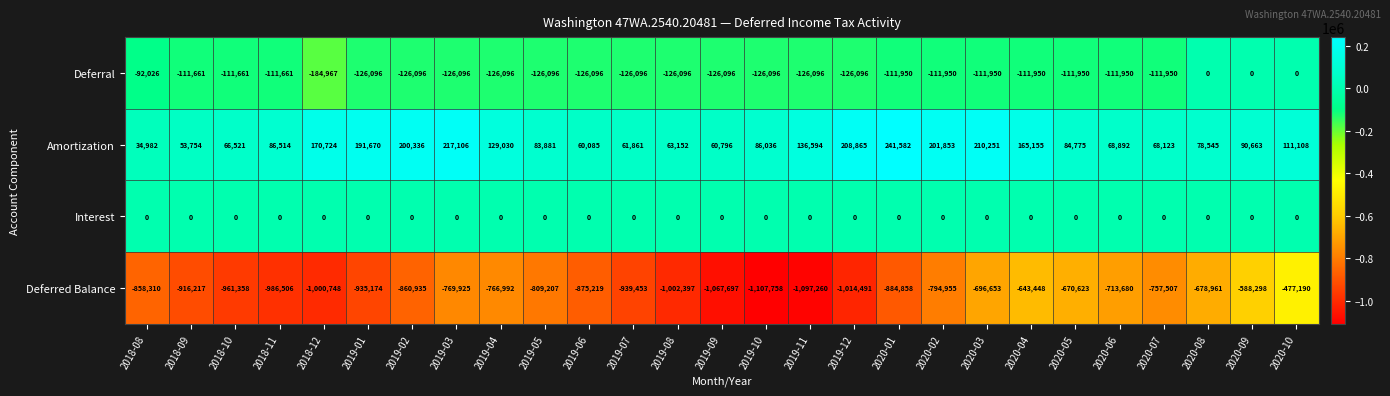

Between 2019-01 and 2019-07, which series saw the biggest shift?

Amortization